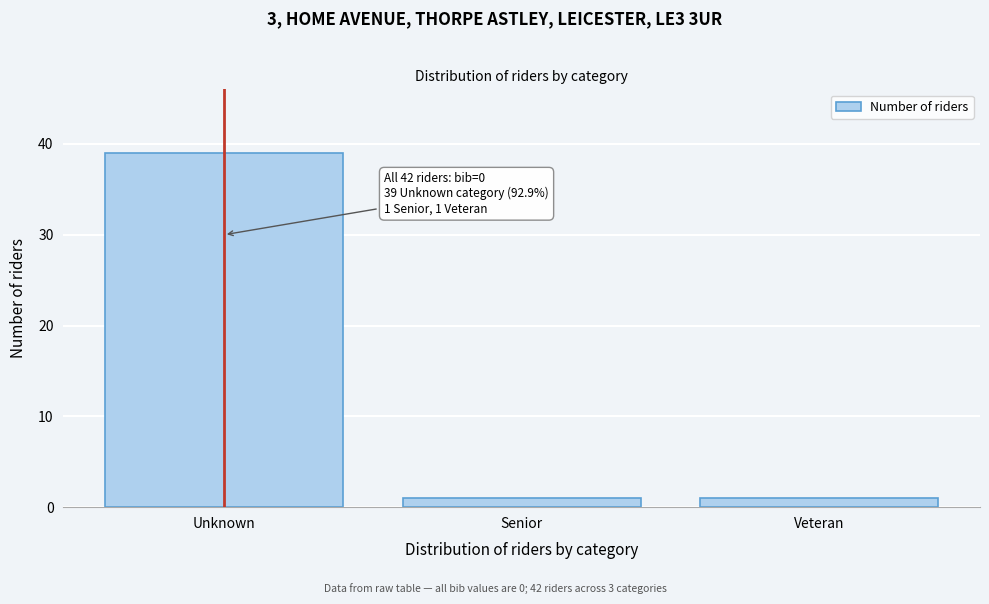

Reading left to right, what are all the values shown in this chart?

39	1	1